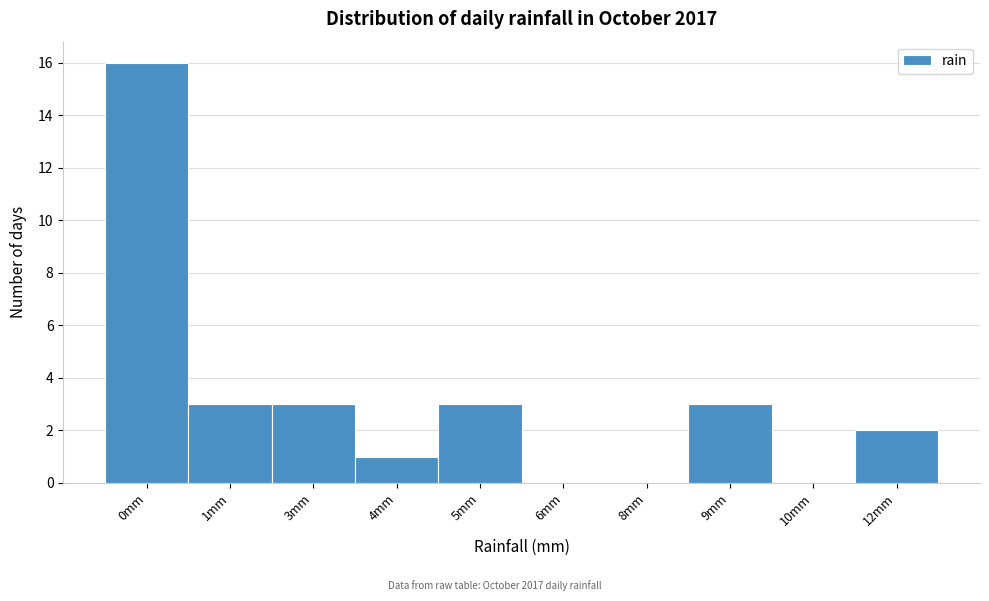

Reading right to left, extract all data points from this chart.

12mm=2	10mm=0	9mm=3	8mm=0	6mm=0	5mm=3	4mm=1	3mm=3	1mm=3	0mm=16